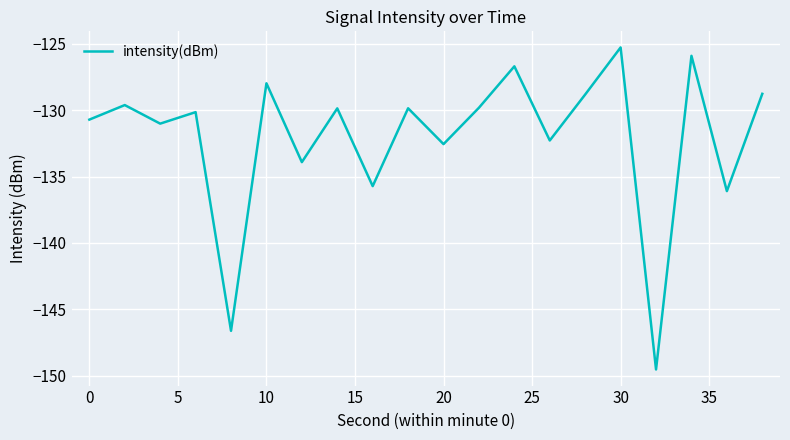

What is the difference between the maximum and minimum values?

24.3